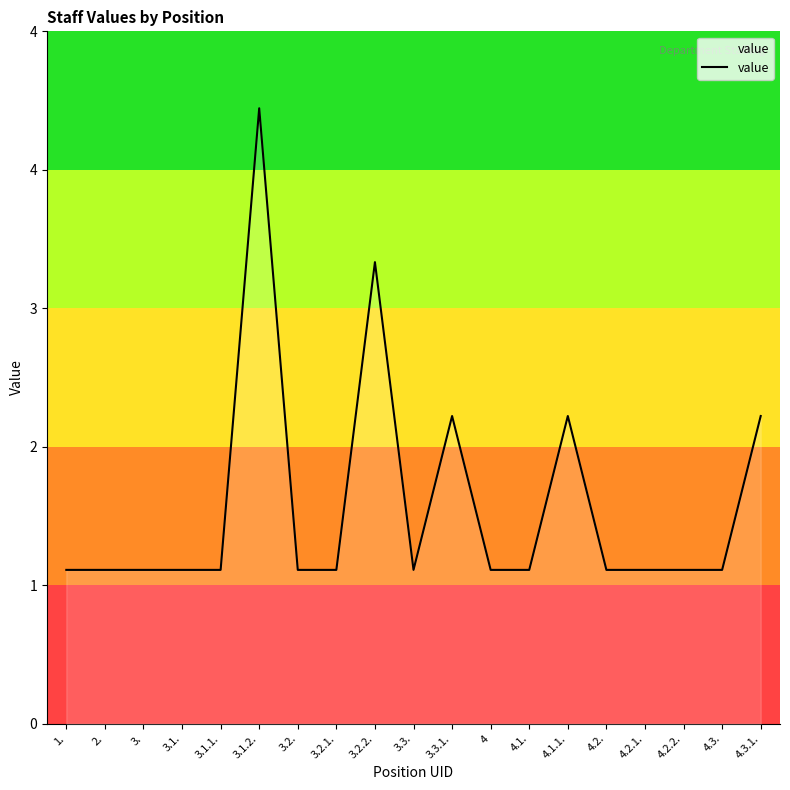

Is this an area chart (filled region under the line)?

Yes